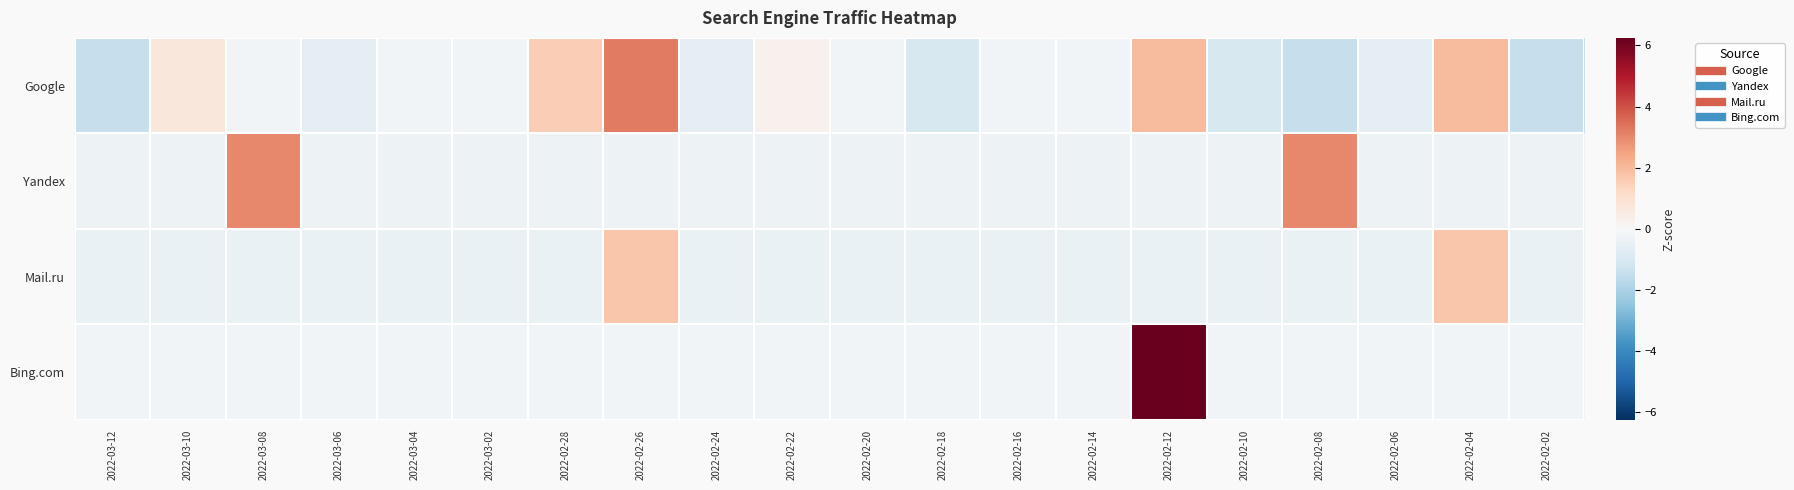

Reading left to right, what are all the values shown in this chart?

Google: 2022-03-12=-1.4	2022-03-10=0.7	2022-03-08=-0.1	2022-03-06=-0.6	2022-03-04=-0.1	2022-03-02=-0.1	2022-02-28=1.6	2022-02-26=3.3	2022-02-24=-0.6	2022-02-22=0.3	2022-02-20=-0.1	2022-02-18=-1.0	2022-02-16=-0.1	2022-02-14=-0.1	2022-02-12=2.0	2022-02-10=-1.0	2022-02-08=-1.4	2022-02-06=-0.6	2022-02-04=2.0	2022-02-02=-1.4
Yandex: 2022-03-12=-0.3	2022-03-10=-0.3	2022-03-08=3.0	2022-03-06=-0.3	2022-03-04=-0.3	2022-03-02=-0.3	2022-02-28=-0.3	2022-02-26=-0.3	2022-02-24=-0.3	2022-02-22=-0.3	2022-02-20=-0.3	2022-02-18=-0.3	2022-02-16=-0.3	2022-02-14=-0.3	2022-02-12=-0.3	2022-02-10=-0.3	2022-02-08=3.0	2022-02-06=-0.3	2022-02-04=-0.3	2022-02-02=-0.3
Mail.ru: 2022-03-12=-0.4	2022-03-10=-0.4	2022-03-08=-0.4	2022-03-06=-0.4	2022-03-04=-0.4	2022-03-02=-0.4	2022-02-28=-0.4	2022-02-26=1.7	2022-02-24=-0.4	2022-02-22=-0.4	2022-02-20=-0.4	2022-02-18=-0.4	2022-02-16=-0.4	2022-02-14=-0.4	2022-02-12=-0.4	2022-02-10=-0.4	2022-02-08=-0.4	2022-02-06=-0.4	2022-02-04=1.7	2022-02-02=-0.4
Bing.com: 2022-03-12=-0.2	2022-03-10=-0.2	2022-03-08=-0.2	2022-03-06=-0.2	2022-03-04=-0.2	2022-03-02=-0.2	2022-02-28=-0.2	2022-02-26=-0.2	2022-02-24=-0.2	2022-02-22=-0.2	2022-02-20=-0.2	2022-02-18=-0.2	2022-02-16=-0.2	2022-02-14=-0.2	2022-02-12=6.2	2022-02-10=-0.2	2022-02-08=-0.2	2022-02-06=-0.2	2022-02-04=-0.2	2022-02-02=-0.2